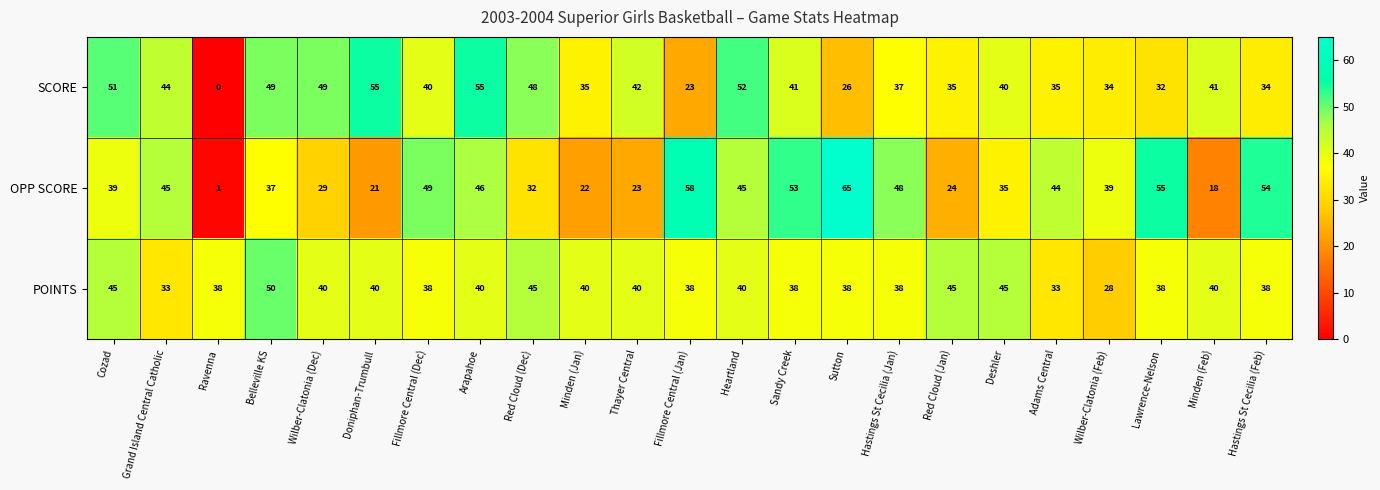

How many data points in OPP SCORE are less than 39?

10